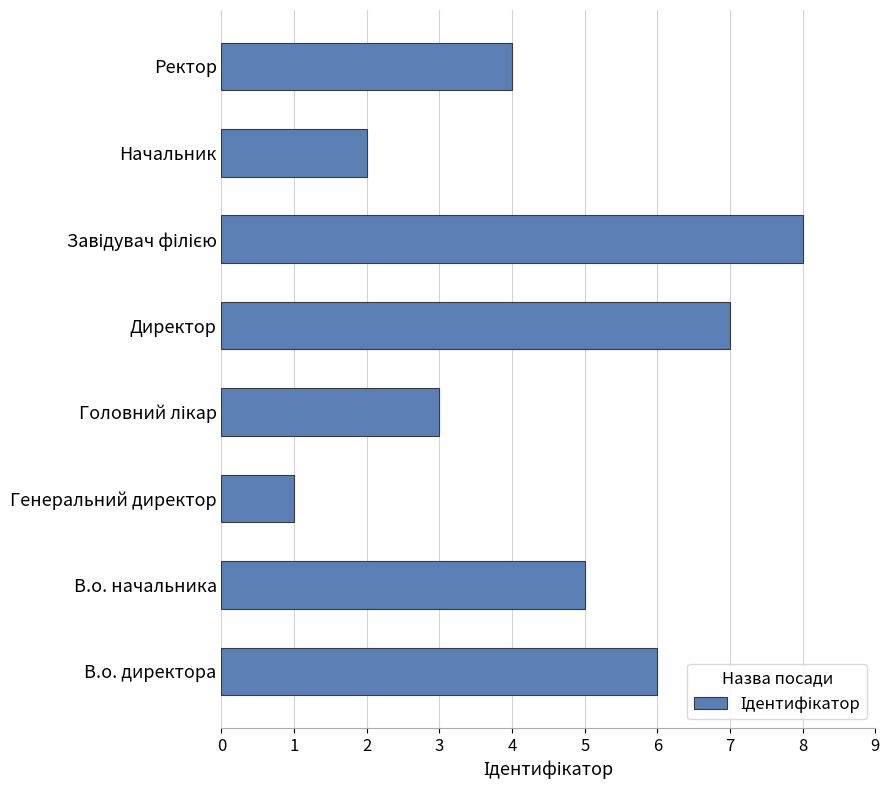

What is the difference between the second highest and second lowest values?

5